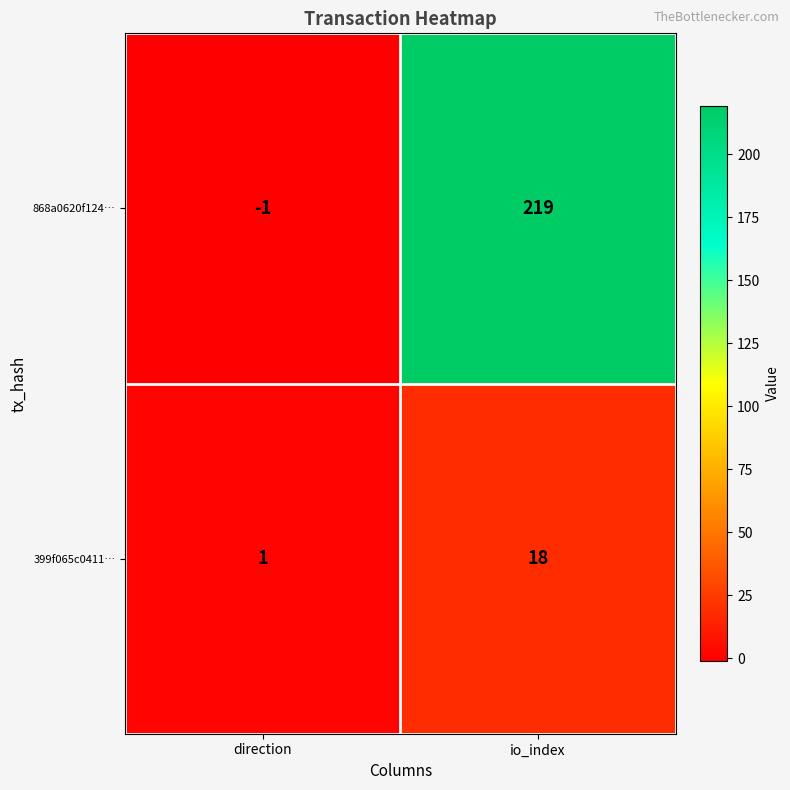

Reading left to right, transcribe all the data shown in this chart.

868a0620f124…: -1	219
399f065c0411…: 1	18